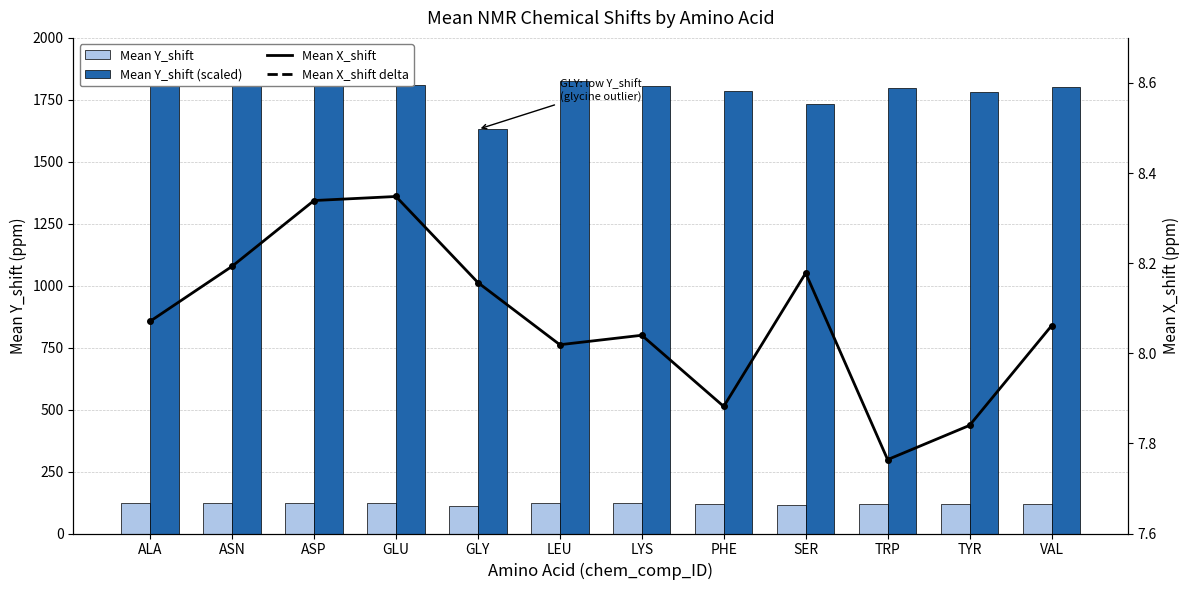

At GLU, list the series in order from largest to smallest.

Mean Y_shift (scaled), Mean Y_shift, Mean X_shift, Mean X_shift delta